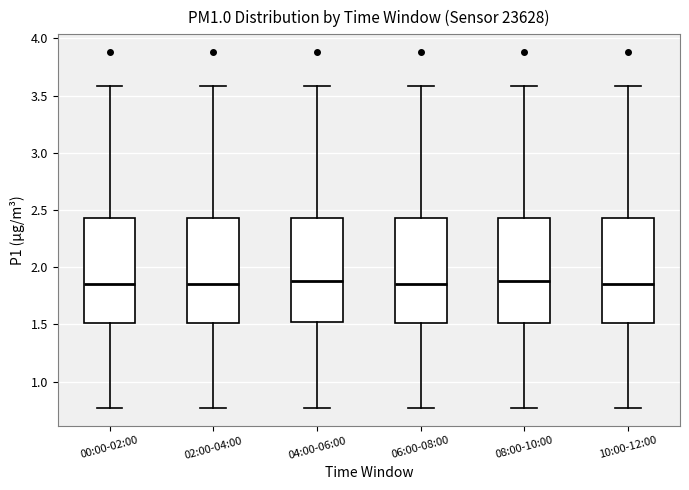

Reading left to right, transcribe this box plot: for each box, give where its median line is, the range the box spans, and where its two whiskers end, as read against the y-axis. The values are not printed on the chart, so give them approximately, as read against the axis.

00:00-02:00: median 1.85, box 1.50 to 2.45, whiskers 0.75 to 3.60
02:00-04:00: median 1.85, box 1.50 to 2.45, whiskers 0.75 to 3.60
04:00-06:00: median 1.90, box 1.50 to 2.45, whiskers 0.75 to 3.60
06:00-08:00: median 1.85, box 1.50 to 2.45, whiskers 0.75 to 3.60
08:00-10:00: median 1.90, box 1.50 to 2.45, whiskers 0.75 to 3.60
10:00-12:00: median 1.85, box 1.50 to 2.45, whiskers 0.75 to 3.60